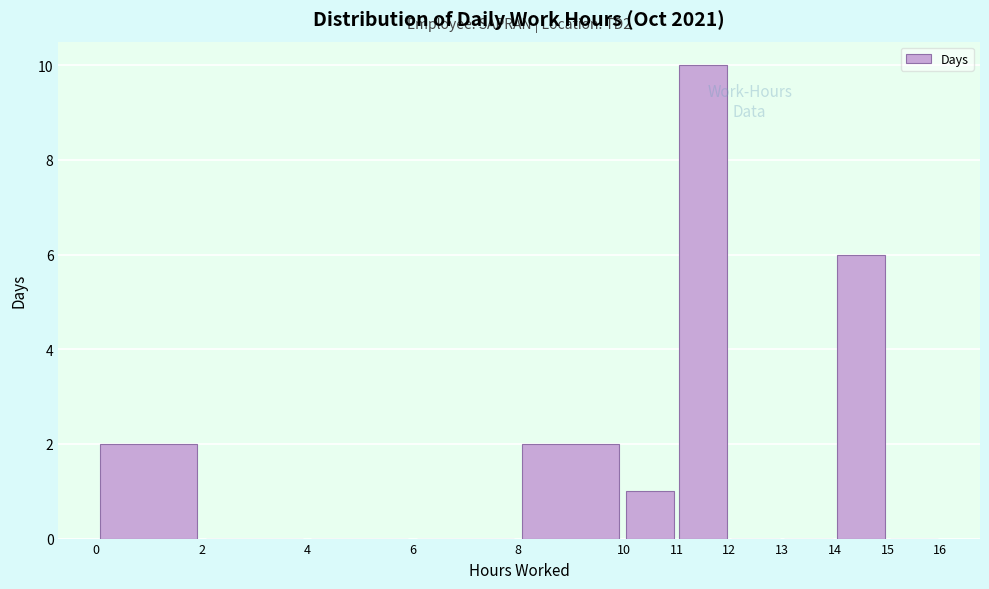

Over which range of the x-axis is the bar tallest?

11 to 12